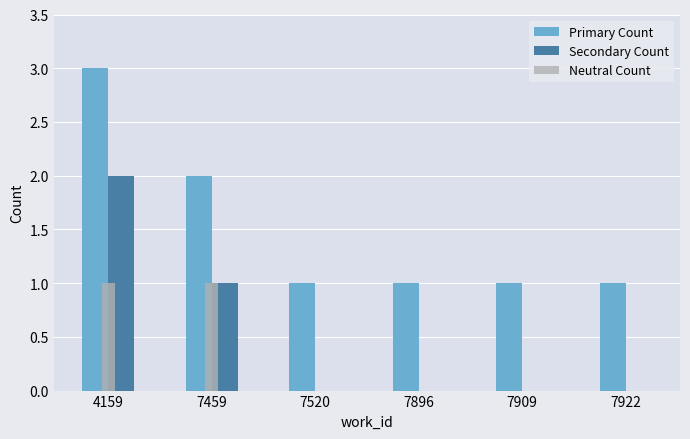

What is the average value of the Primary Count series?

2